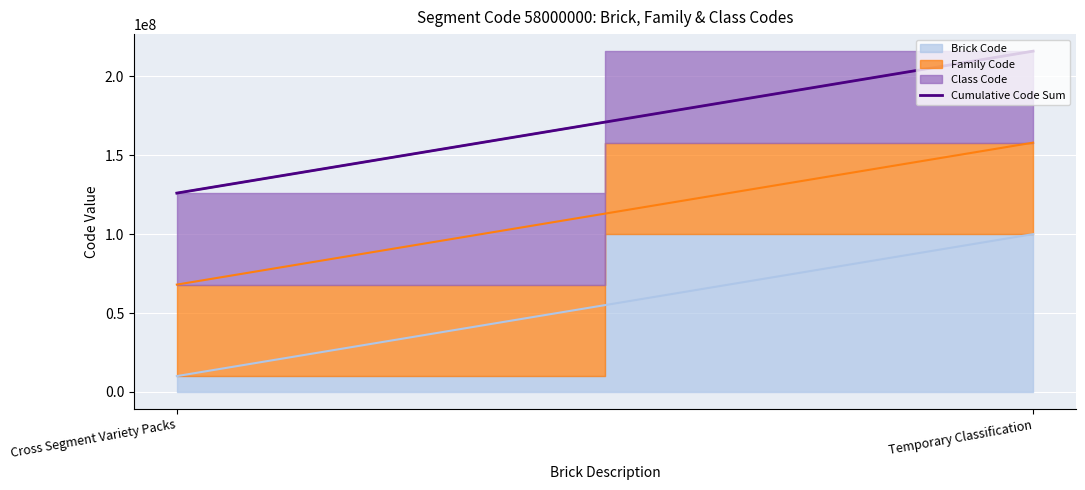

What is the label of the 1st point from the right?

Temporary Classification